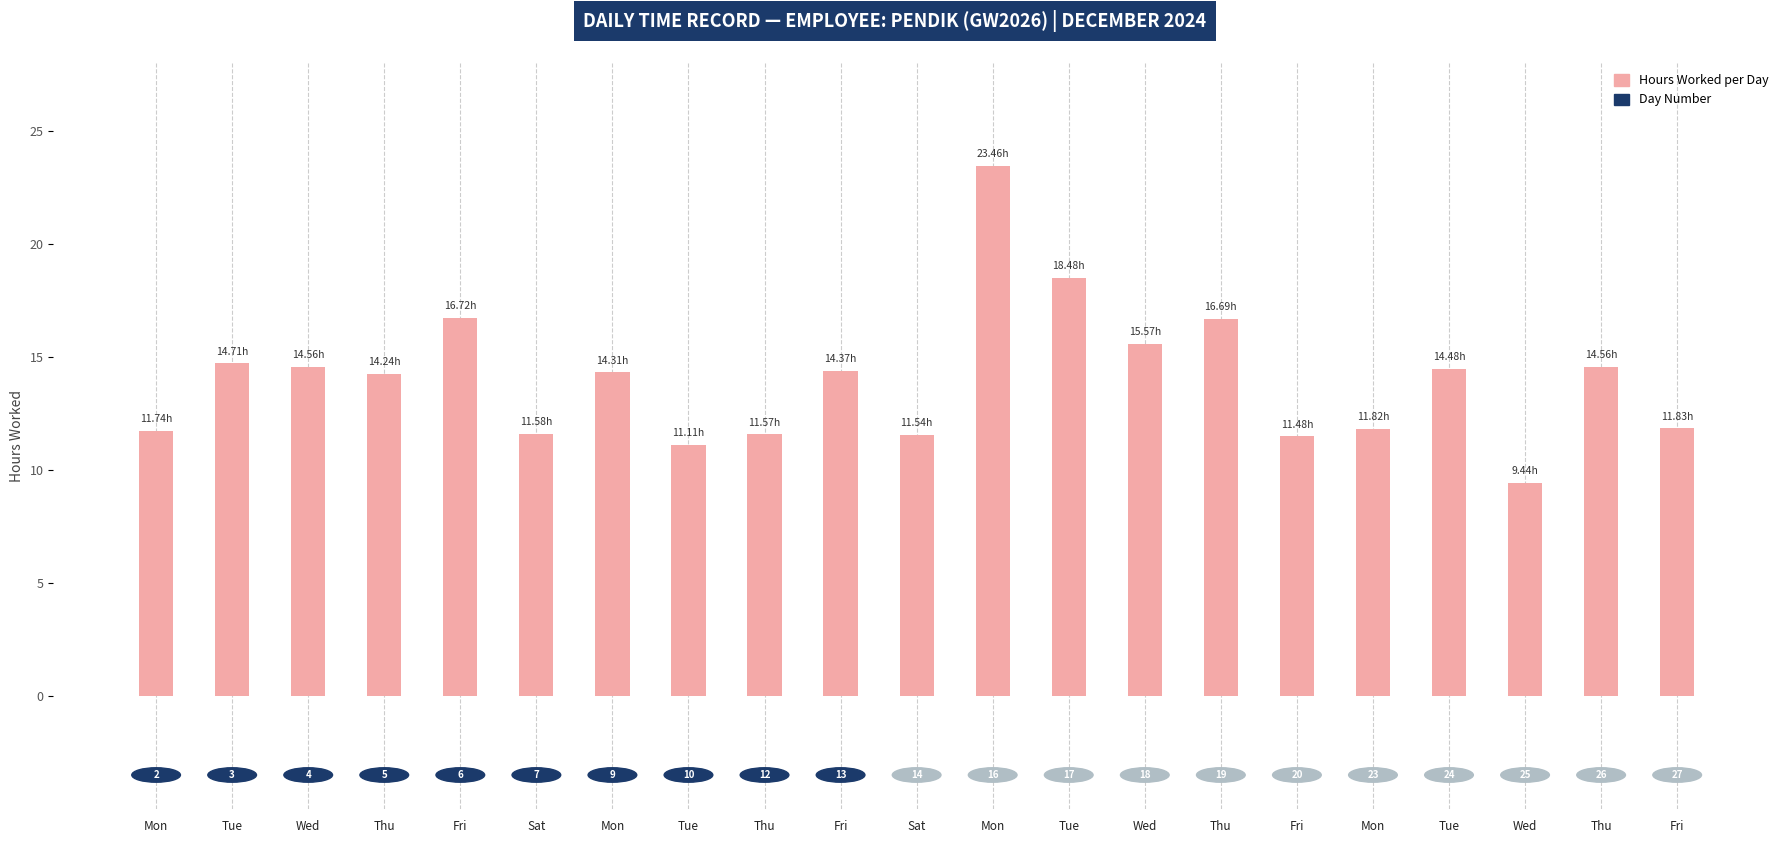

Does the chart contain any negative values?

No